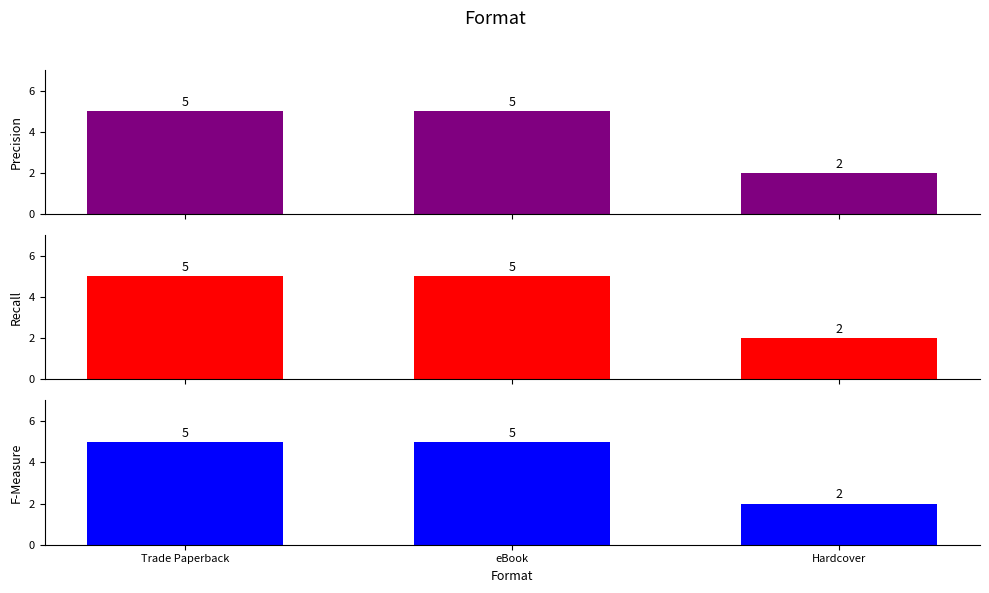

Which has a higher value, eBook or Hardcover?

eBook